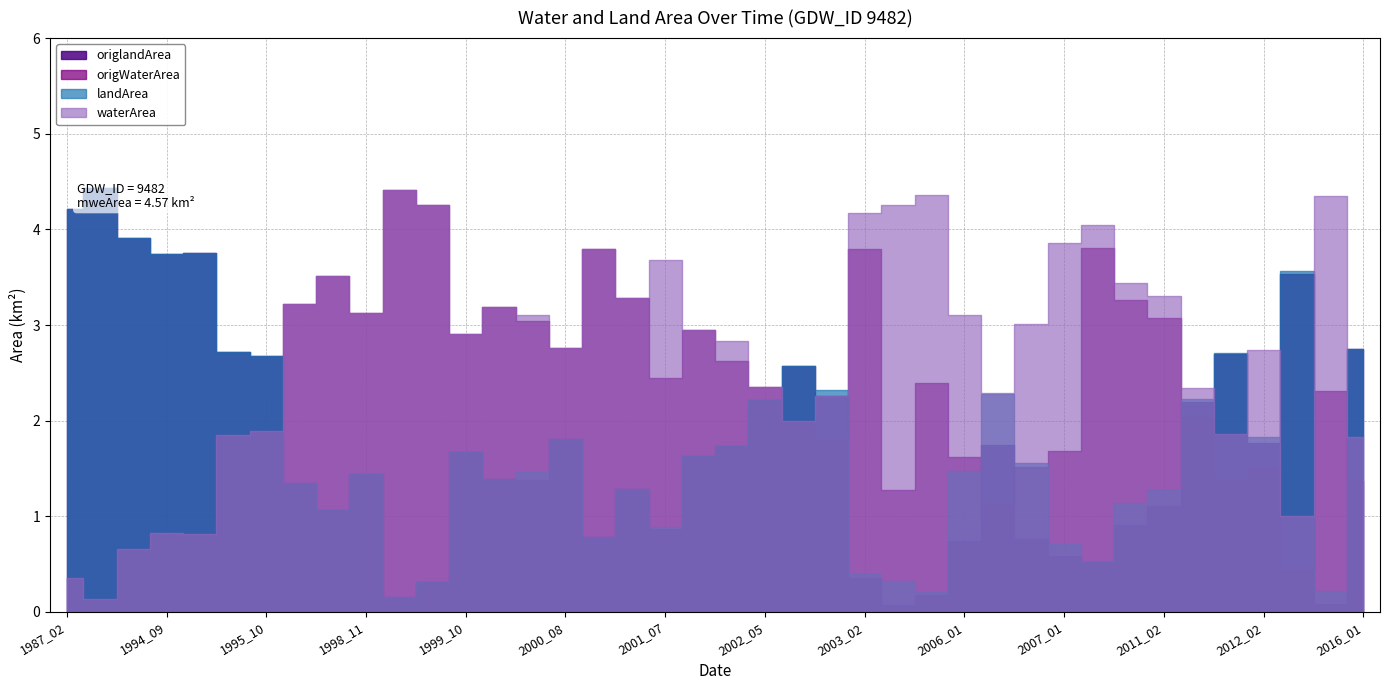

True or false: origWaterArea and waterArea cross at least once.

False